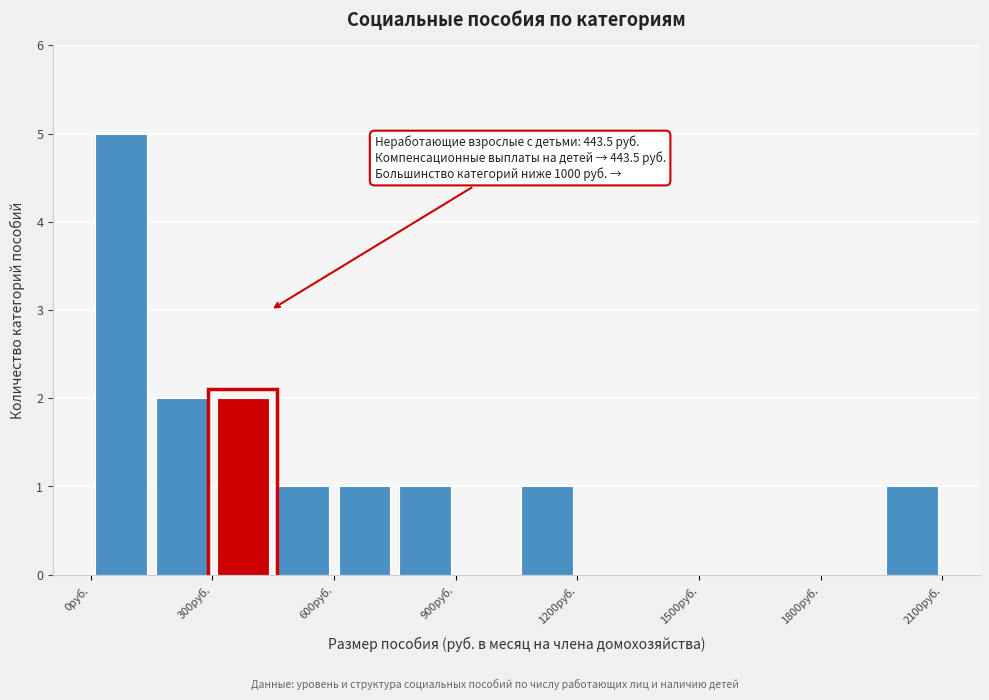

Around what value on the x-axis is the tallest bar? Give the approximate position of its centre, as read against the axis.

100